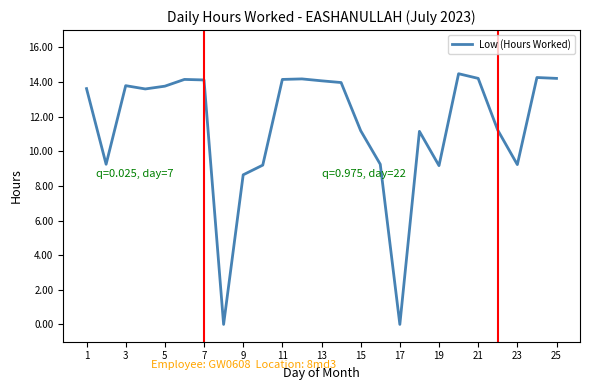

True or false: the data has more than 2 interior local peaks.

True